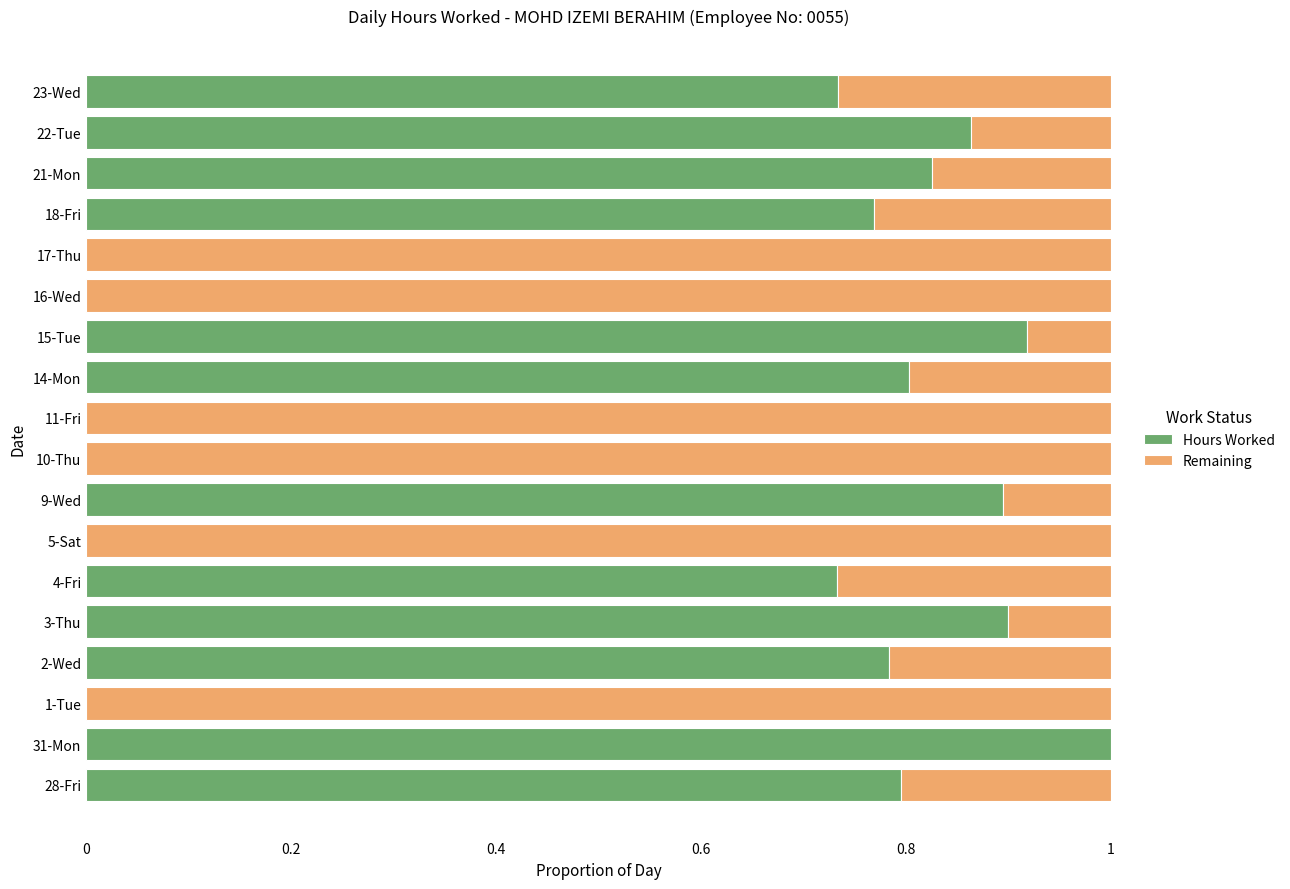

What position from the left is 22-Tue?

17